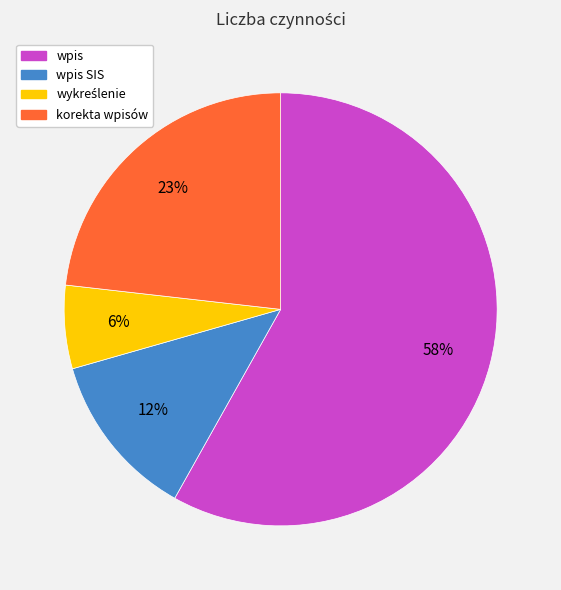

How many slices are in this pie chart?

4